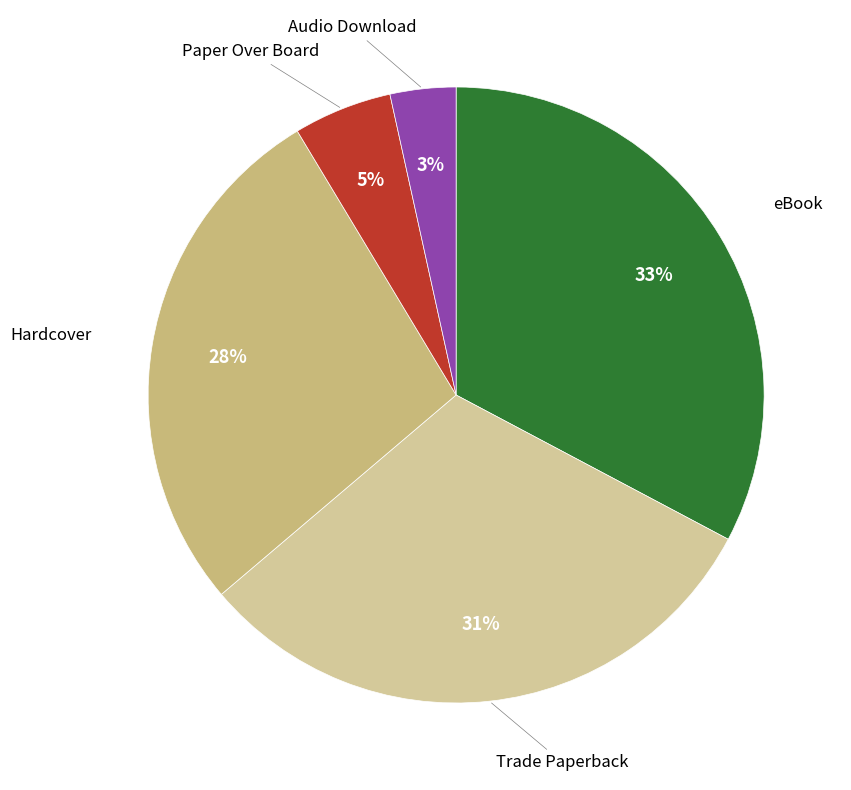

To the nearest percent, what is the difference between the eBook and Hardcover slice percentages?

5%